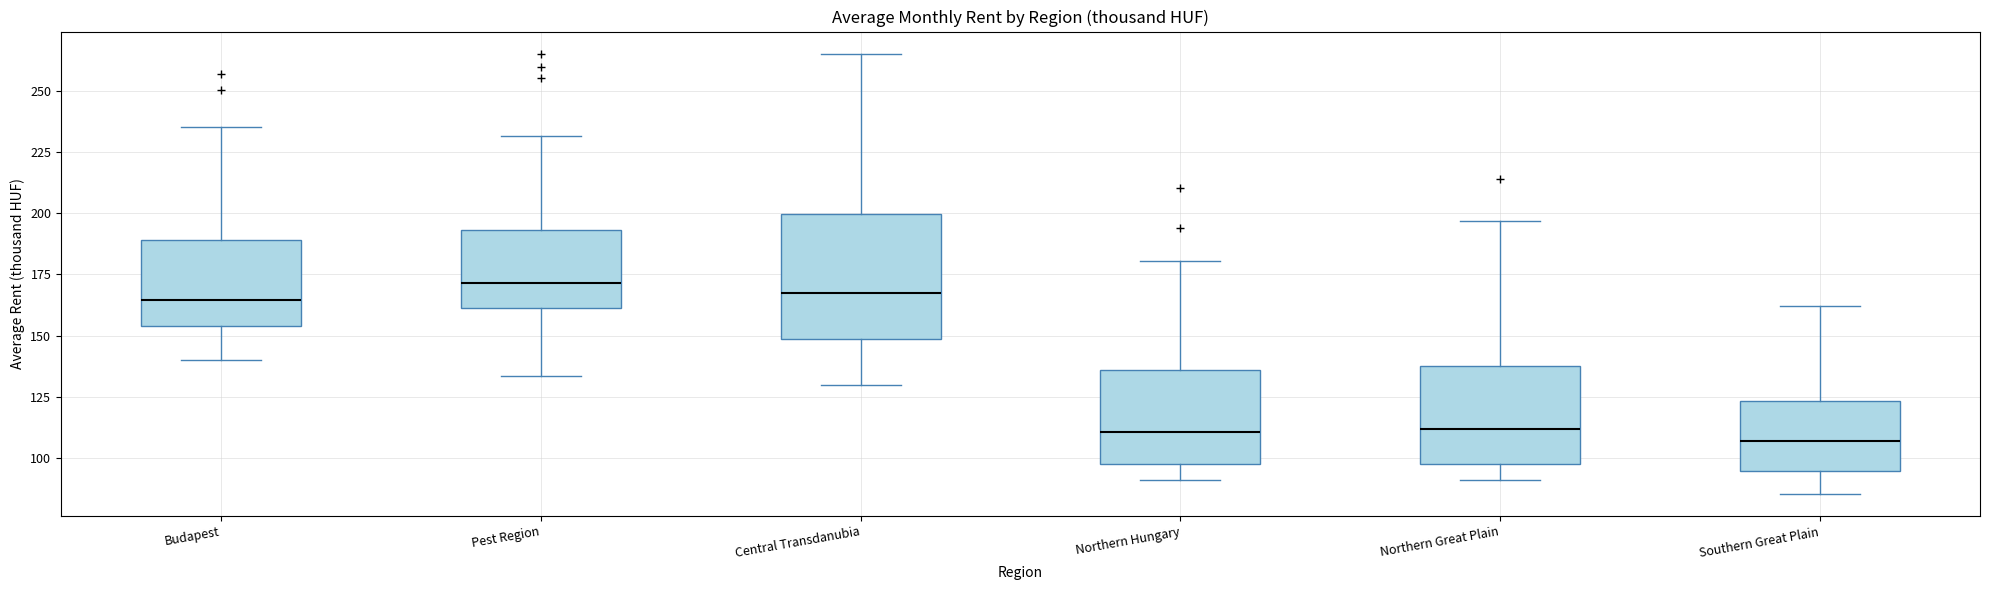

Reading left to right, read every box against the y-axis: the position of its median line, the range the box covers, and the ends of its whiskers. The values are not printed on the chart, so give them approximately, as read against the axis.

Budapest: median 165, box 155 to 190, whiskers 140 to 235
Pest Region: median 170, box 160 to 195, whiskers 135 to 230
Central Transdanubia: median 165, box 150 to 200, whiskers 130 to 265
Northern Hungary: median 110, box 95 to 135, whiskers 90 to 180
Northern Great Plain: median 110, box 100 to 140, whiskers 90 to 195
Southern Great Plain: median 105, box 95 to 125, whiskers 85 to 160